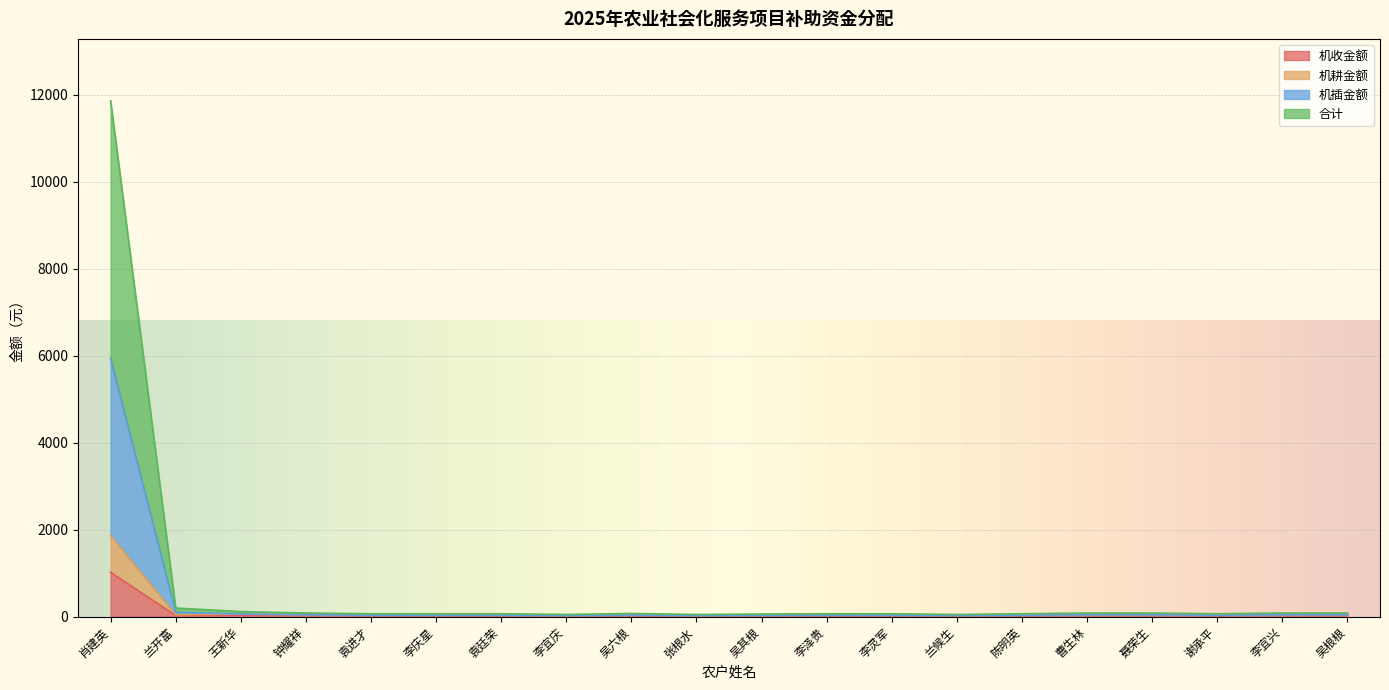

True or false: 机耕金额 and 合计 cross at least once.

False